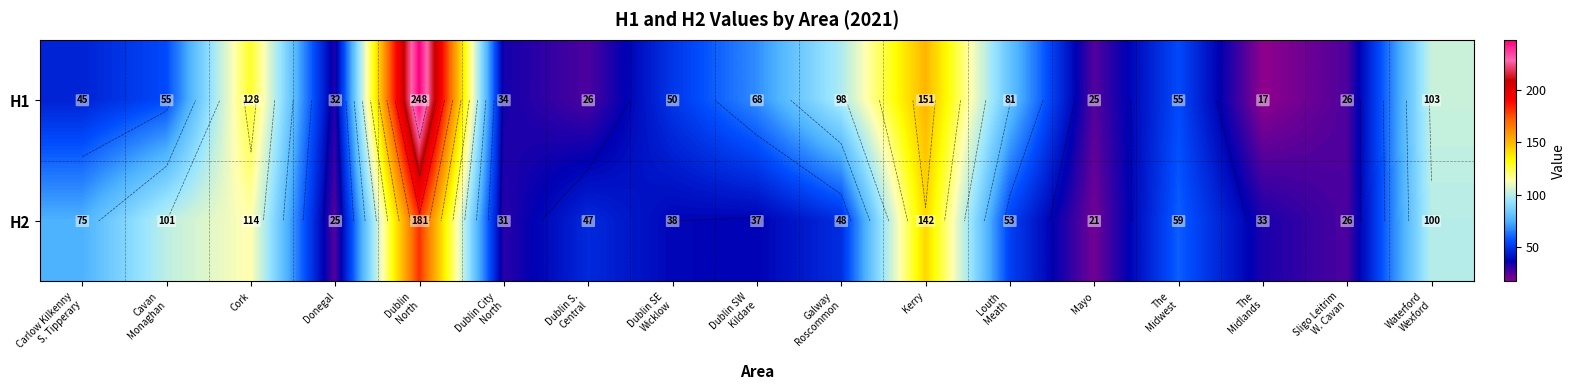

The value of H1 at Sligo Leitrim W. Cavan is 26. True or false?

True